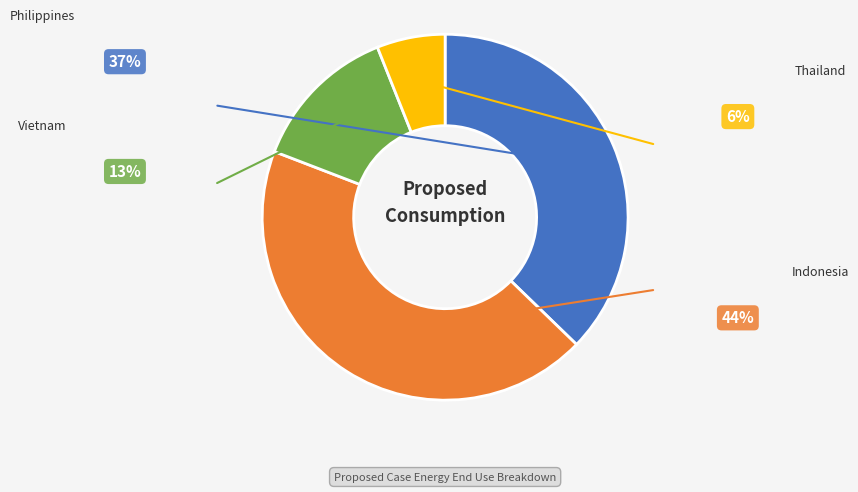

True or false: Vietnam accounts for 13% of the total.

False